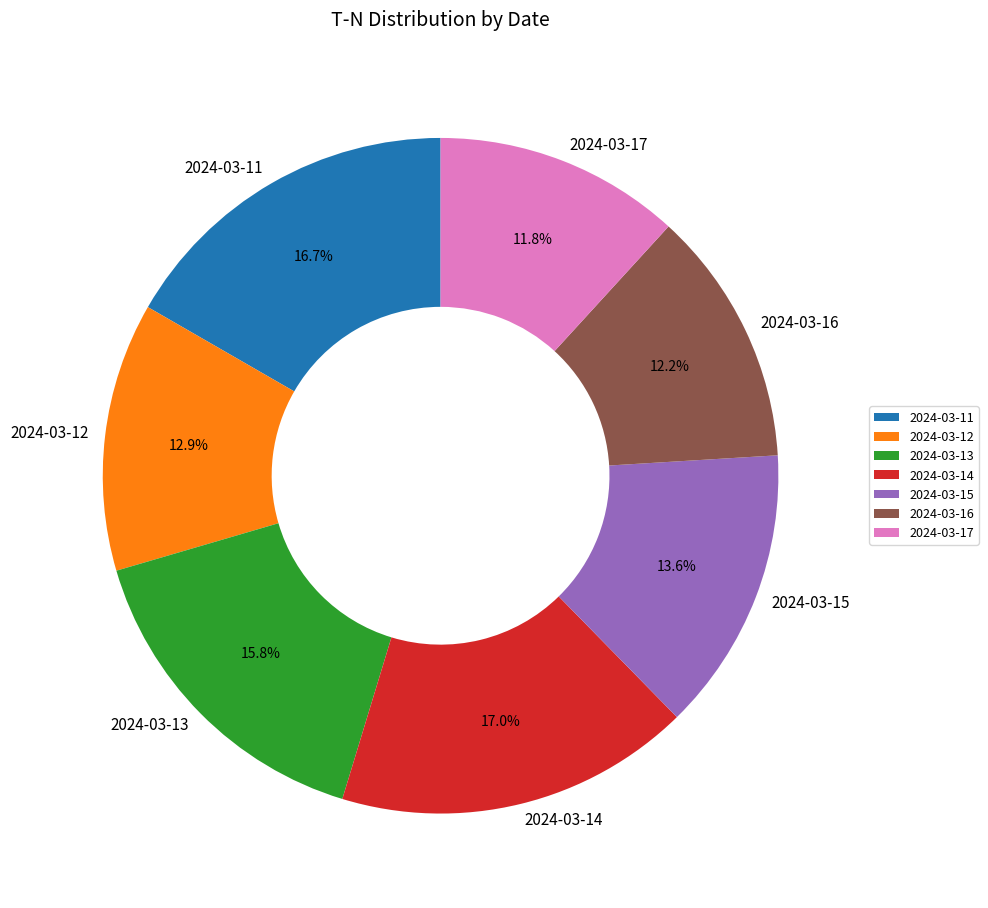

To the nearest percent, what percentage of the pie is 2024-03-15?

14%